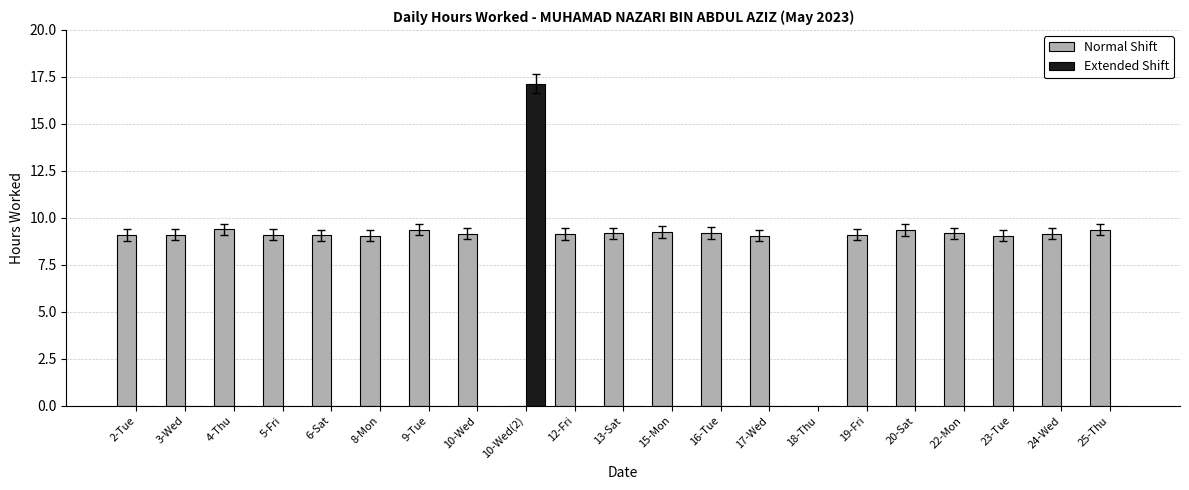

What is the sum of all Extended Shift values?

17.1